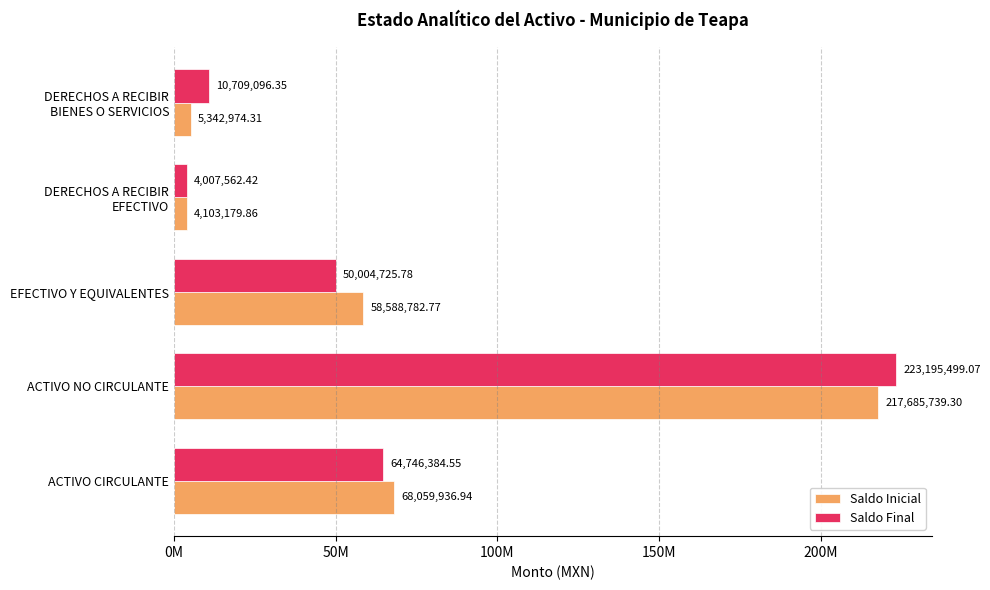

Reading right to left, transcribe all the data shown in this chart.

Saldo Inicial: 5342974.3	4103179.9	58588782.8	217685739.3	68059936.9
Saldo Final: 10709096.3	4007562.4	50004725.8	223195499.1	64746384.5